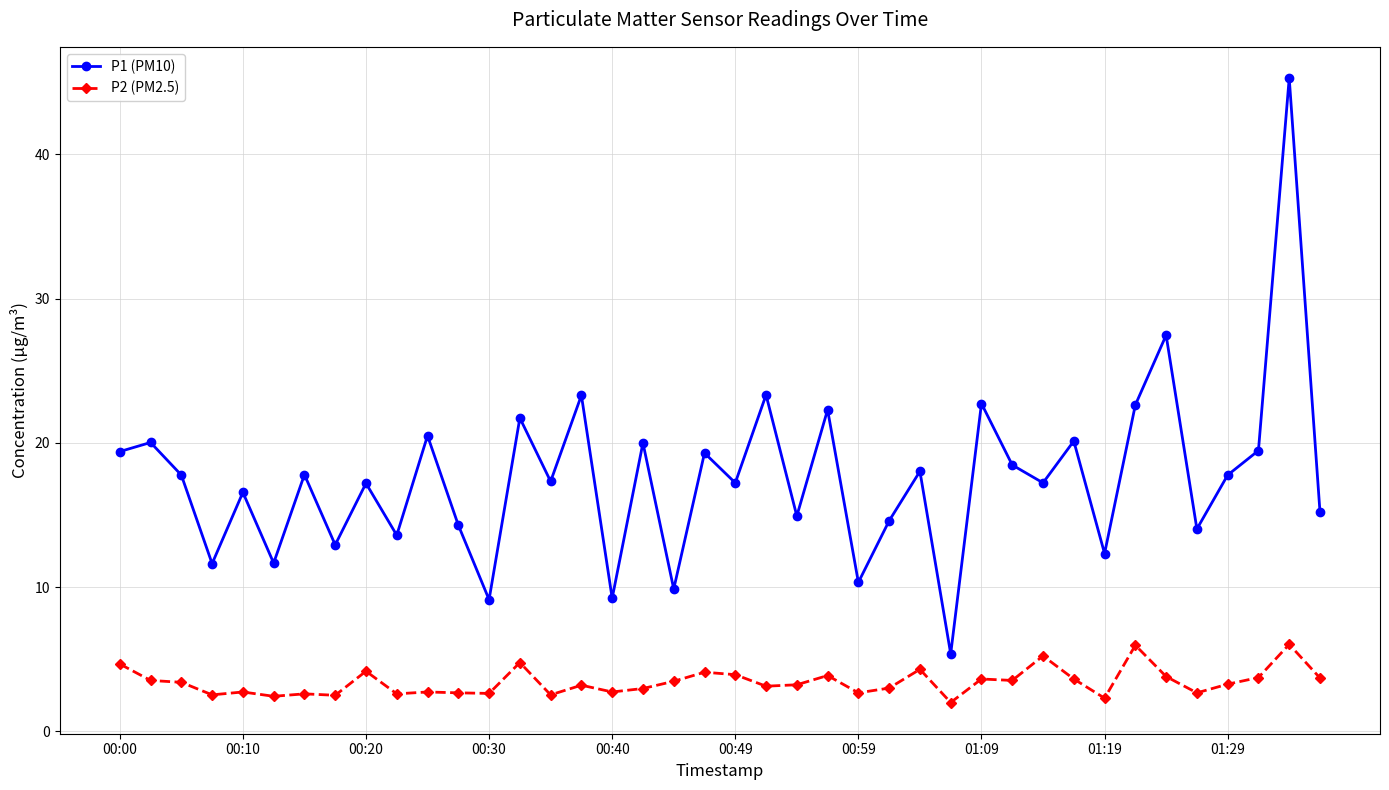

What is the minimum value for P2 (PM2.5)?

2.0